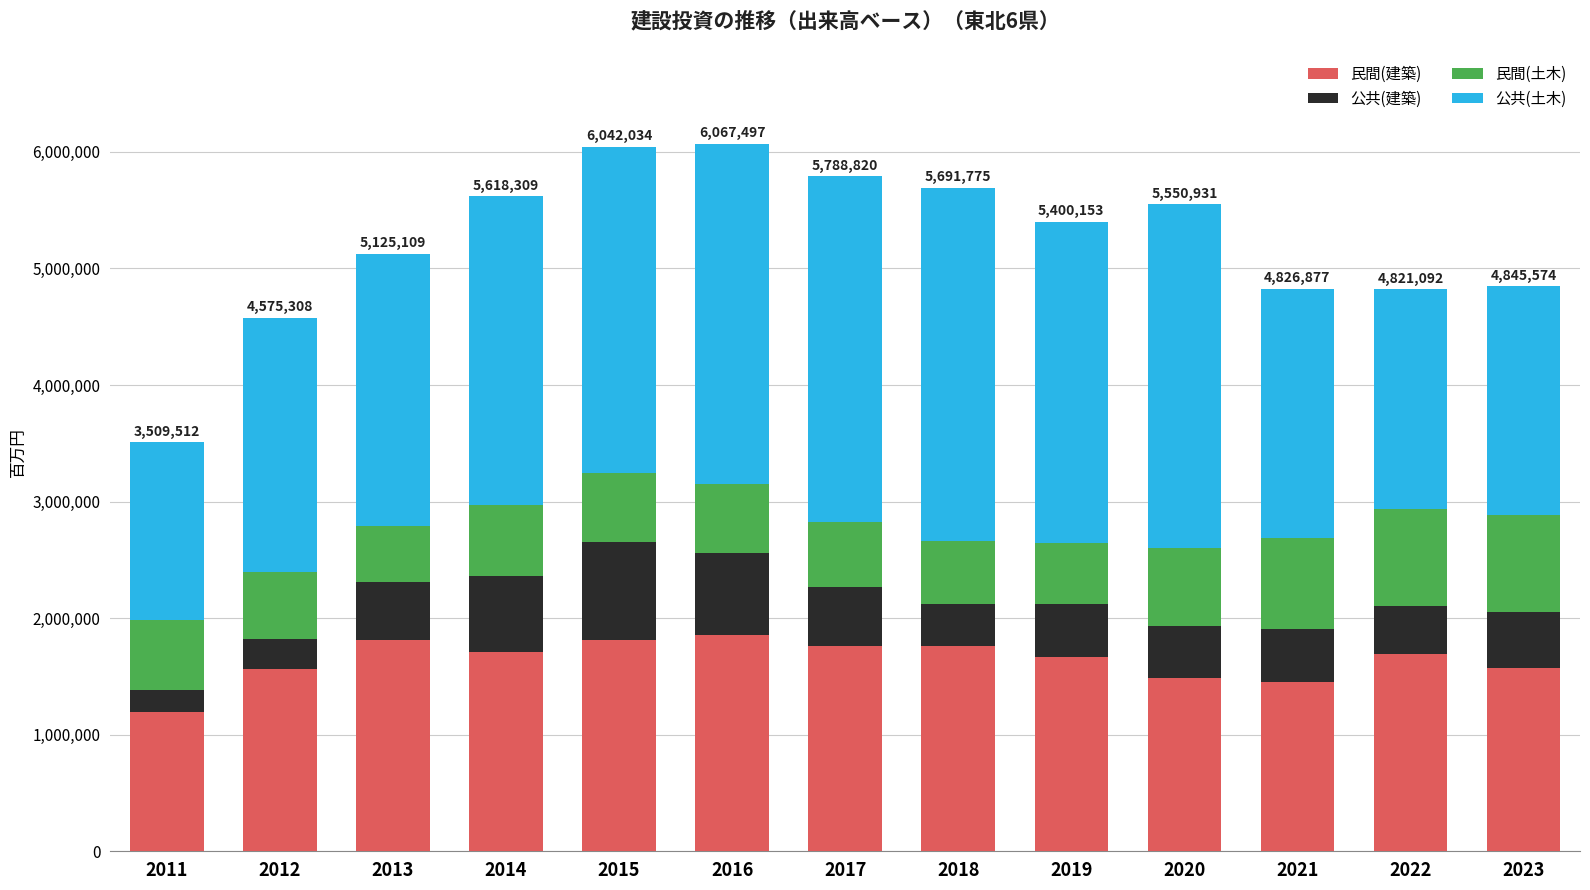

What is the sum of the 民間(建築) values at 2011 and 2018?

2953695